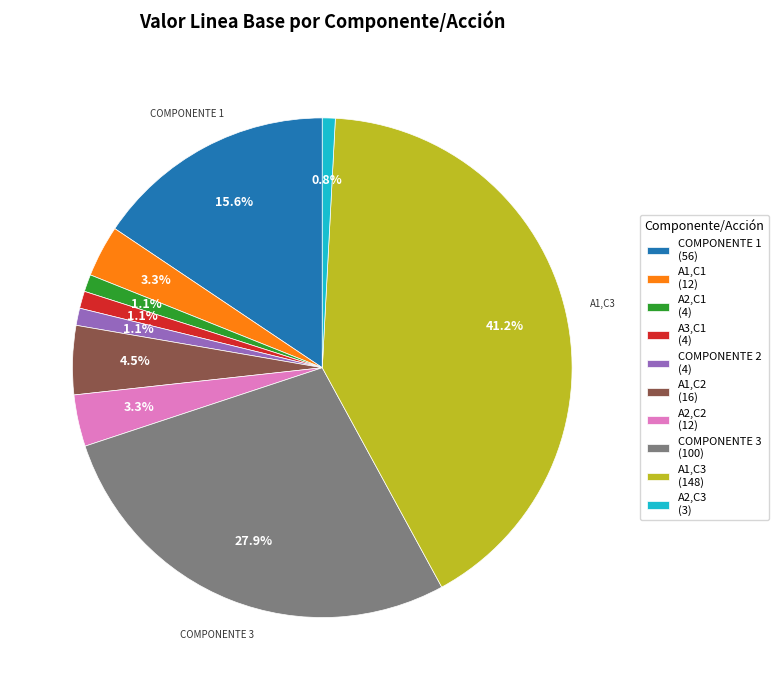

Which slice is the largest?

A1,C3 (148)